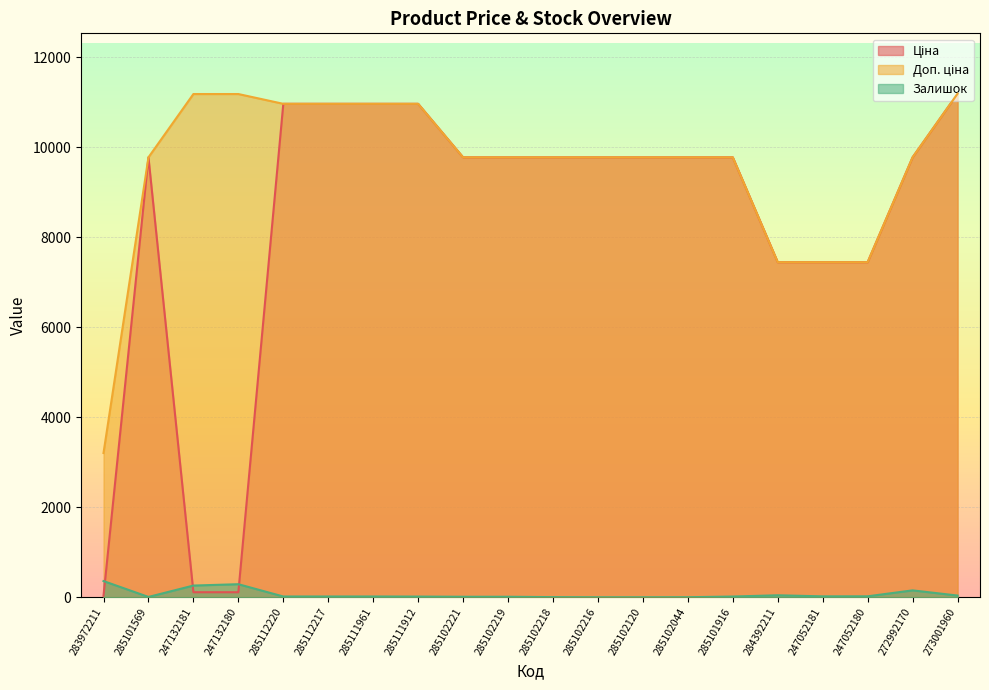

What is the difference between the maximum and minimum values in the Залишок series?

360.0